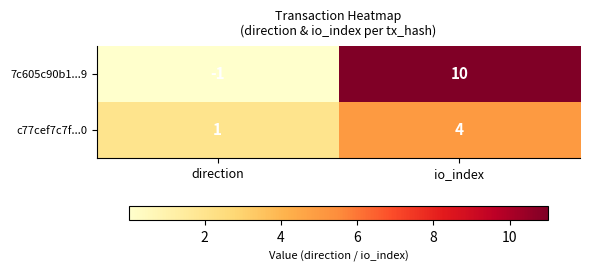

What is the sum of all c77cef7c7f...0 values?

5